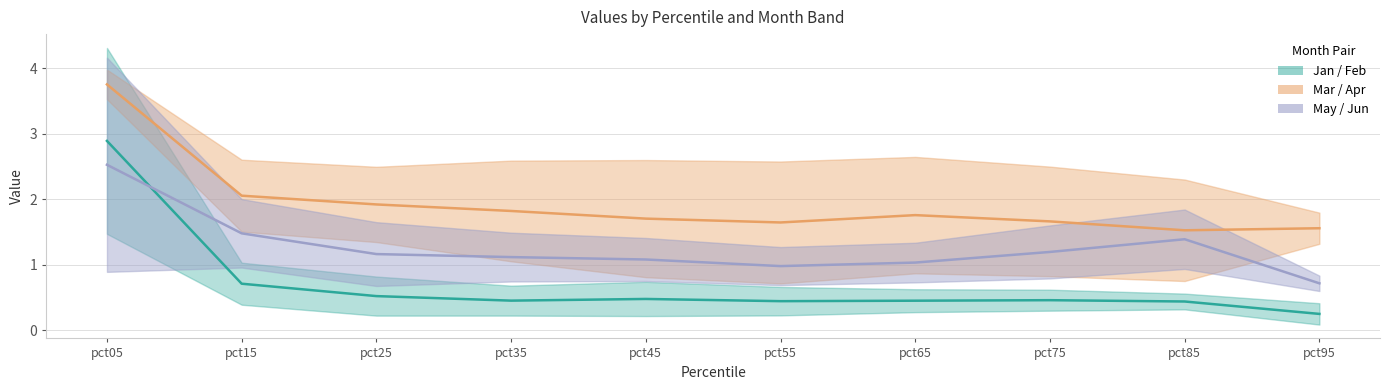

How many times do Feb and Jun cross each other?

1